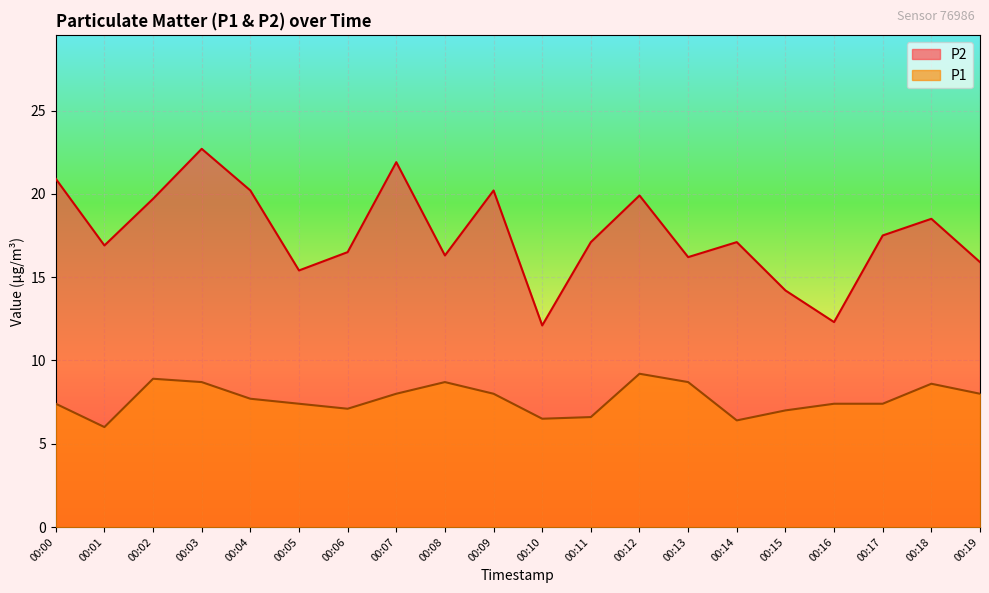

True or false: P1 and P2 intersect in this chart.

False